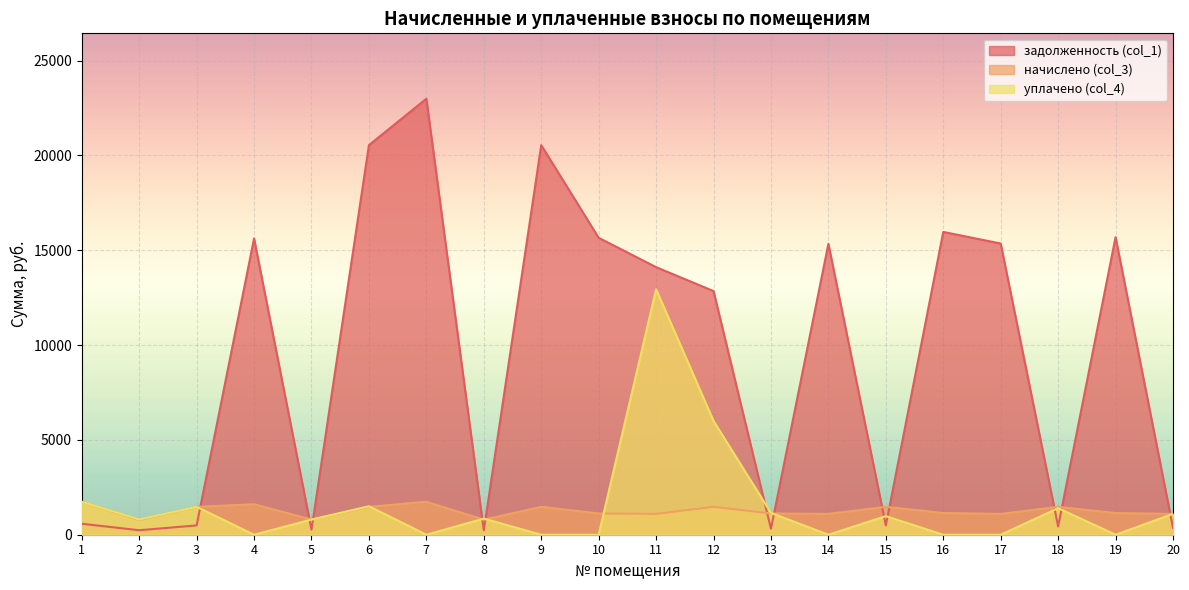

What is the difference between the second highest and second lowest values in the уплачено (col_4) series?

6000.0